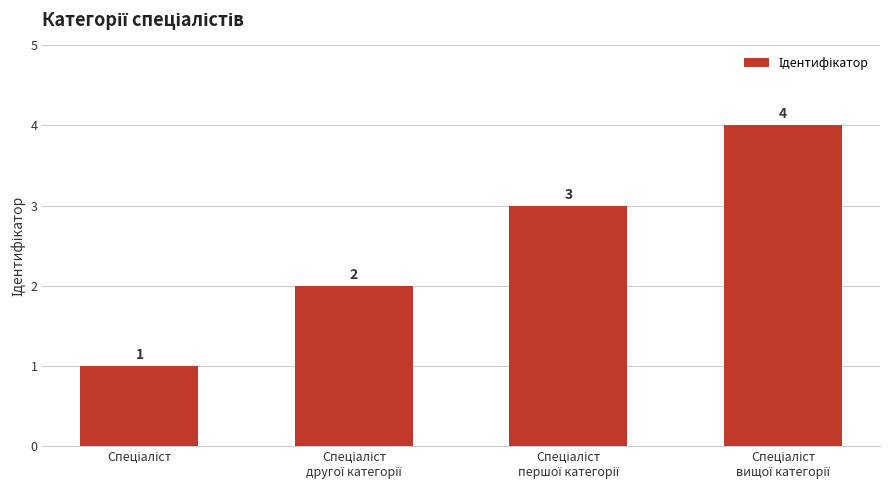

What is the difference between the maximum and minimum values?

3